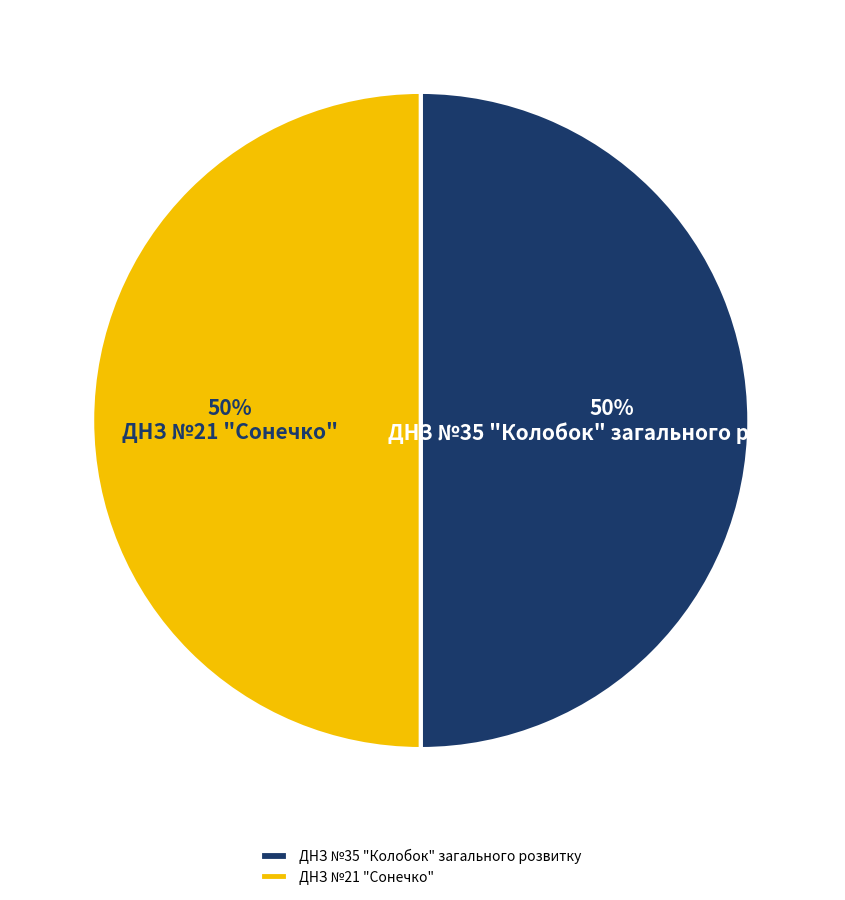

Is it true that ДНЗ №35 "Колобок" загального розвитку is 50% of the pie?

True